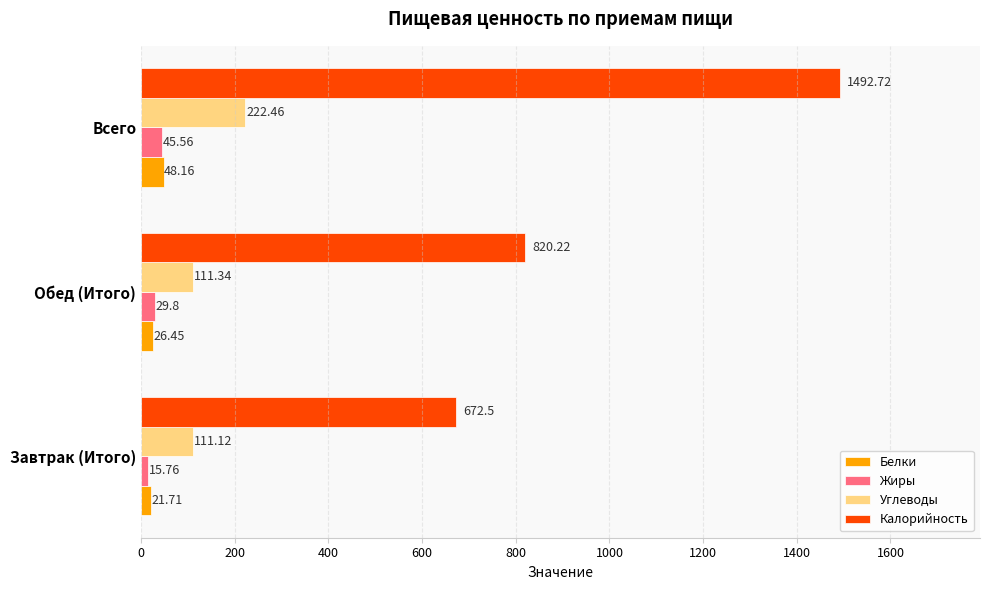

Which series changed the most between Завтрак (Итого) and Обед (Итого)?

Калорийность